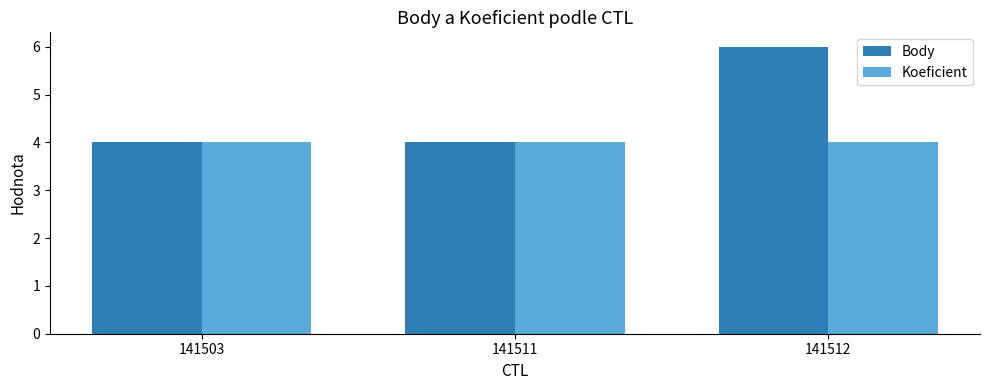

List the series in order of their overall mean, lowest first.

Koeficient, Body